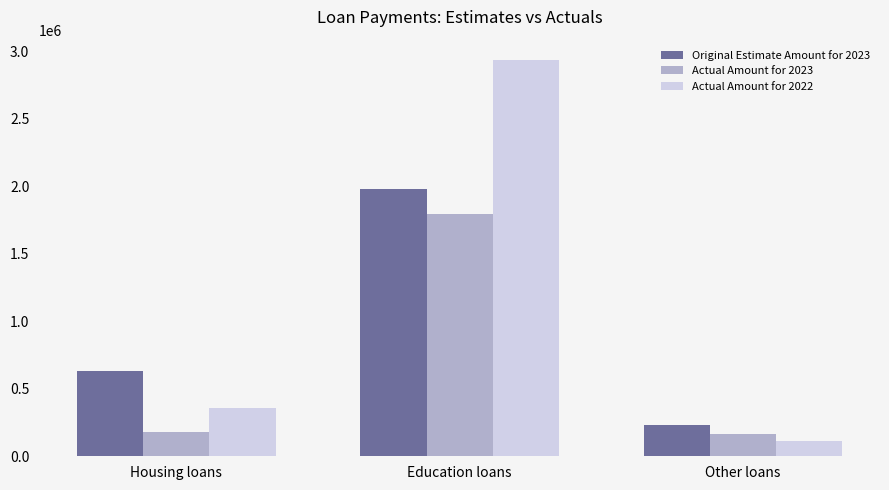

At which category does the chart reach its minimum across all series?

Other loans